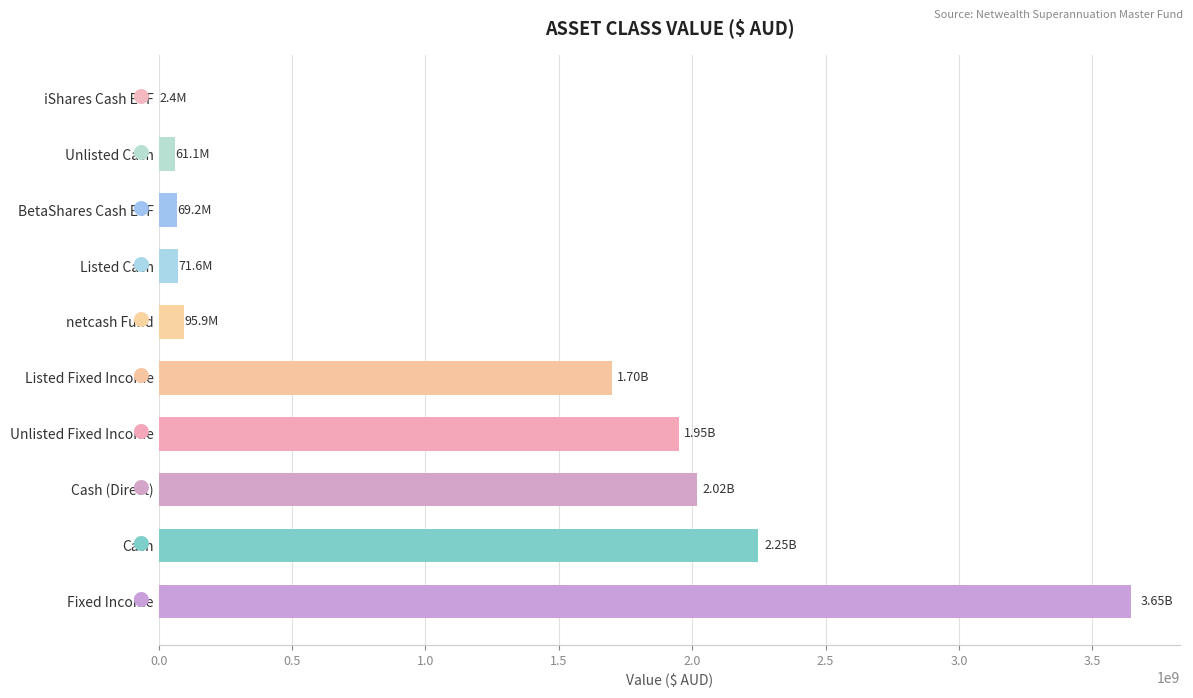

Which label corresponds to the largest value in the chart?

Fixed Income